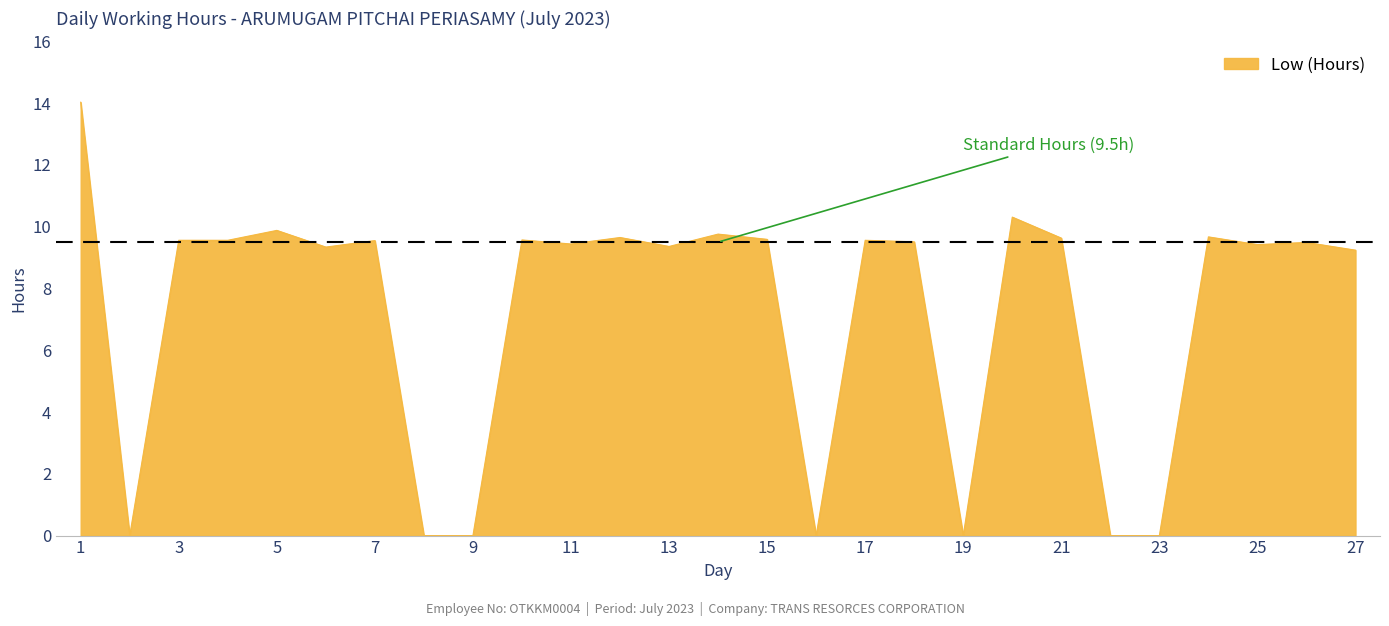

What is the greatest value displayed?

14.0